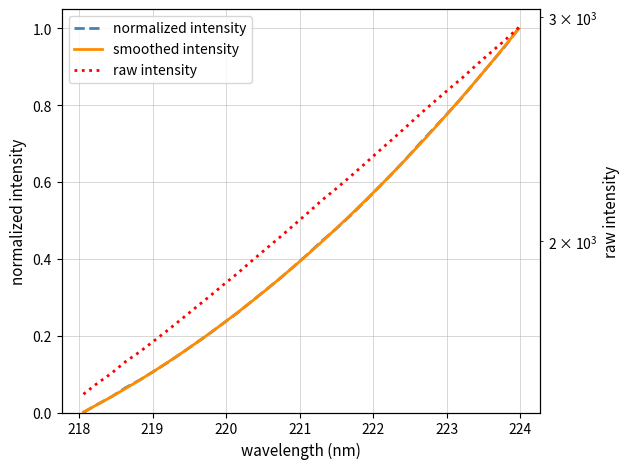

How many lines are shown in the chart?

3